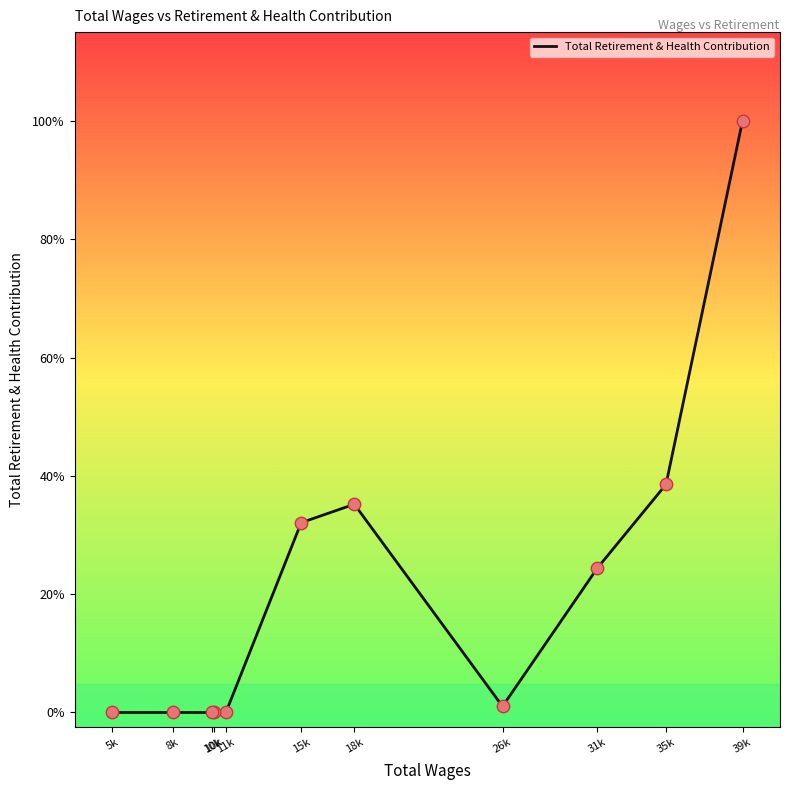

Approximately how many times larger is the value at 35k compared to 18k?

1.1